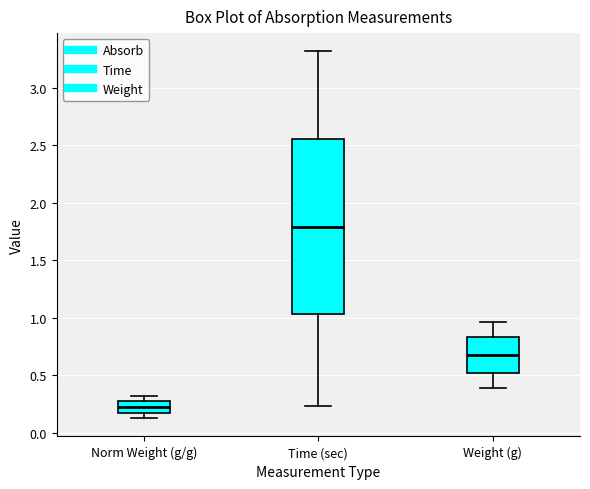

Reading left to right, transcribe this box plot: for each box, give where its median line is, the range the box spans, and where its two whiskers end, as read against the y-axis. The values are not printed on the chart, so give them approximately, as read against the axis.

Norm Weight (g/g): median 0.20, box 0.15 to 0.25, whiskers 0.15 (just below the box's lower edge) to 0.30
Time (sec): median 1.80, box 1.05 to 2.55, whiskers 0.25 to 3.30
Weight (g): median 0.70, box 0.50 to 0.85, whiskers 0.40 to 0.95